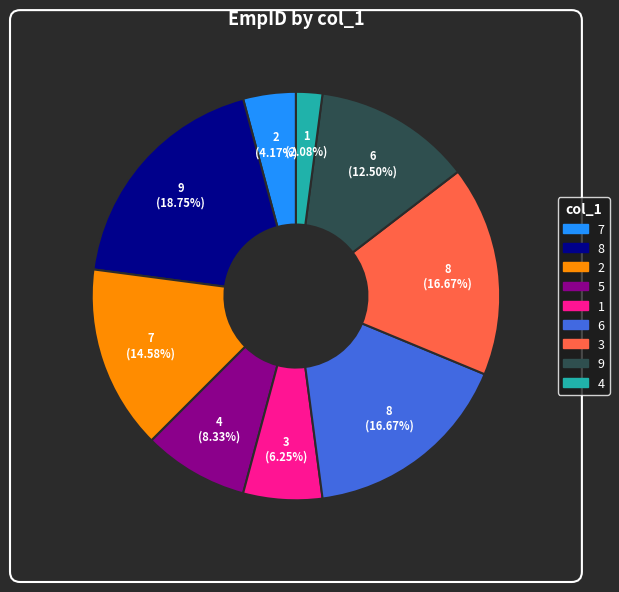

To the nearest percent, what percentage of the pie is 1?

6%